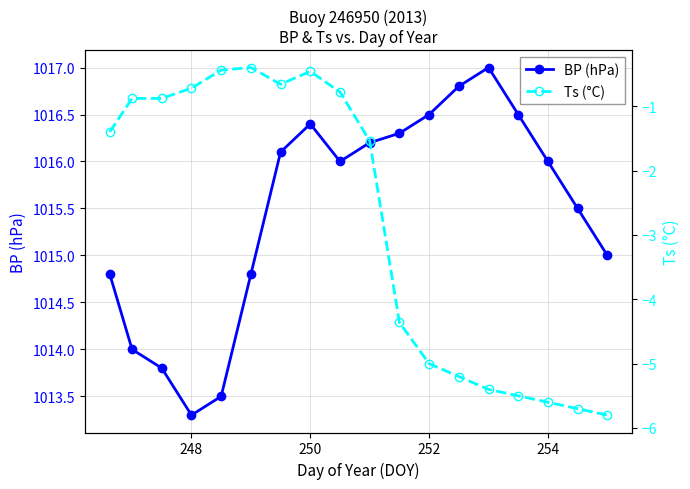

What is the minimum value for BP (hPa)?

1013.3